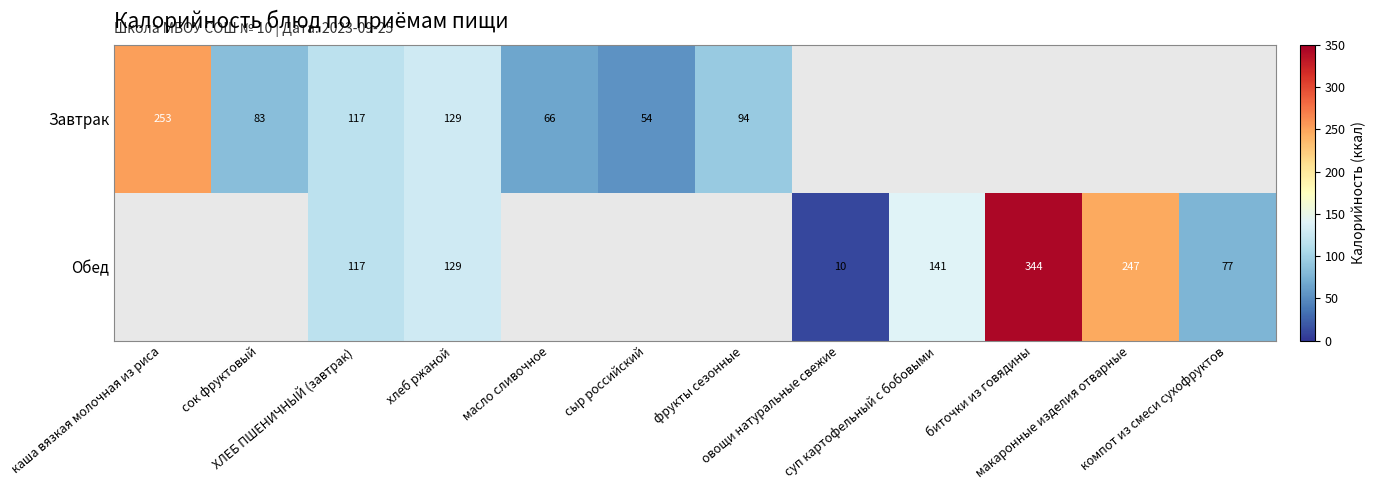

What is the highest value of the Завтрак series?

252.6